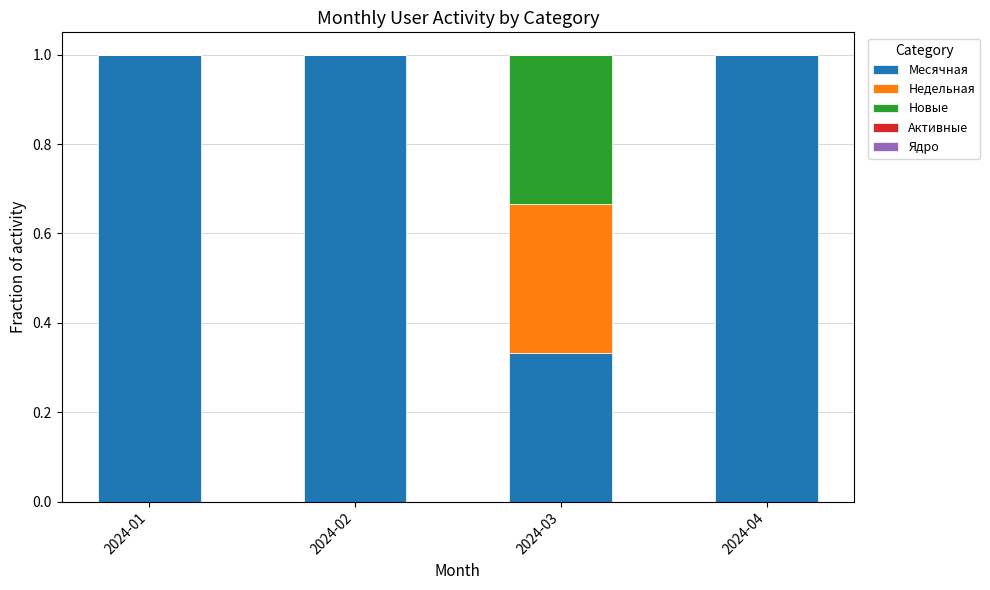

Are the bars horizontal?

No